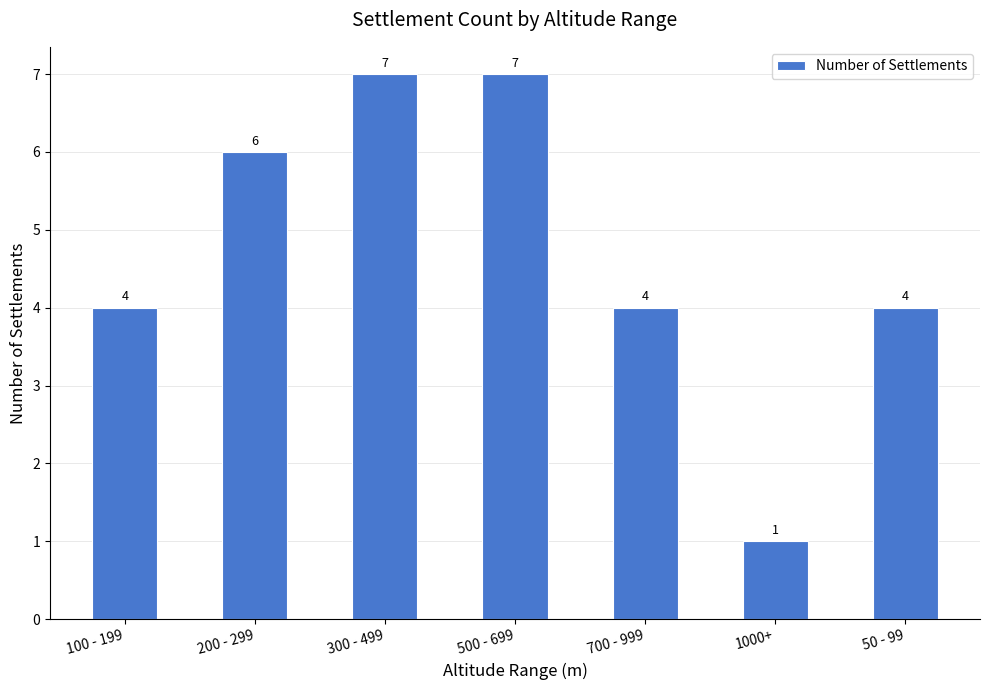

What is the approximate value at 100 - 199?

4